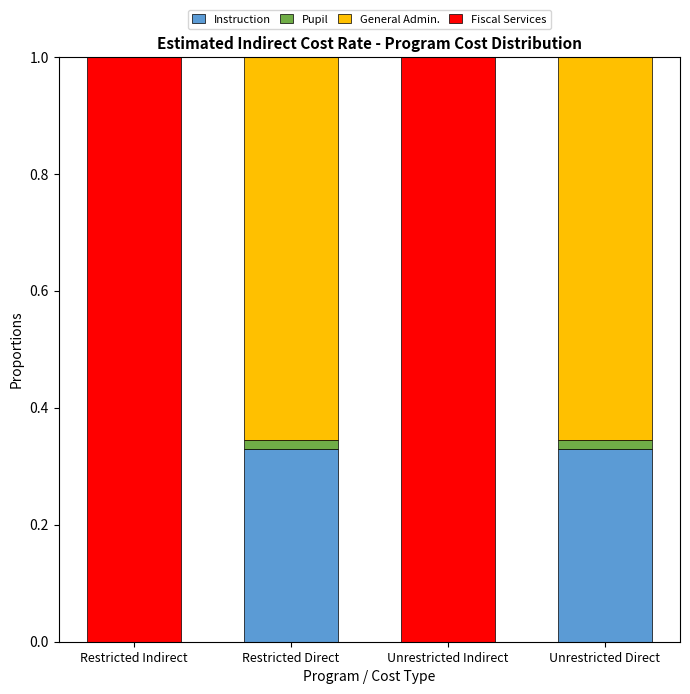

What is the total value across all series at Unrestricted Indirect?

1.0